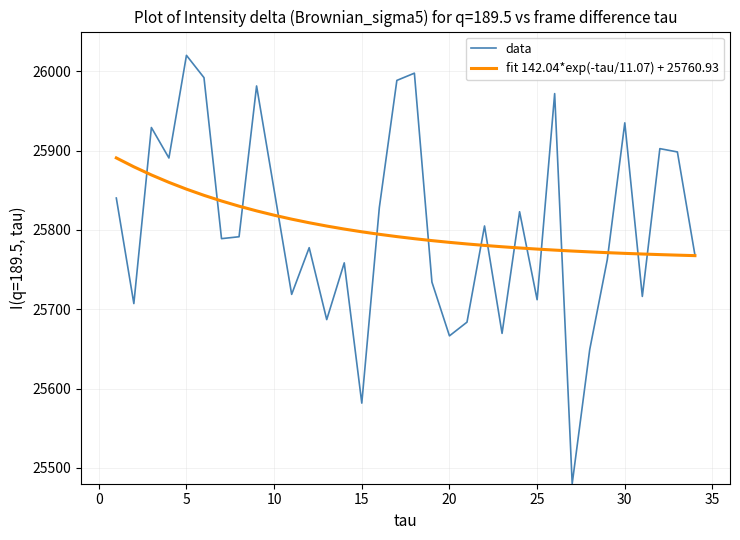

What is the minimum value shown in the chart?

25480.0